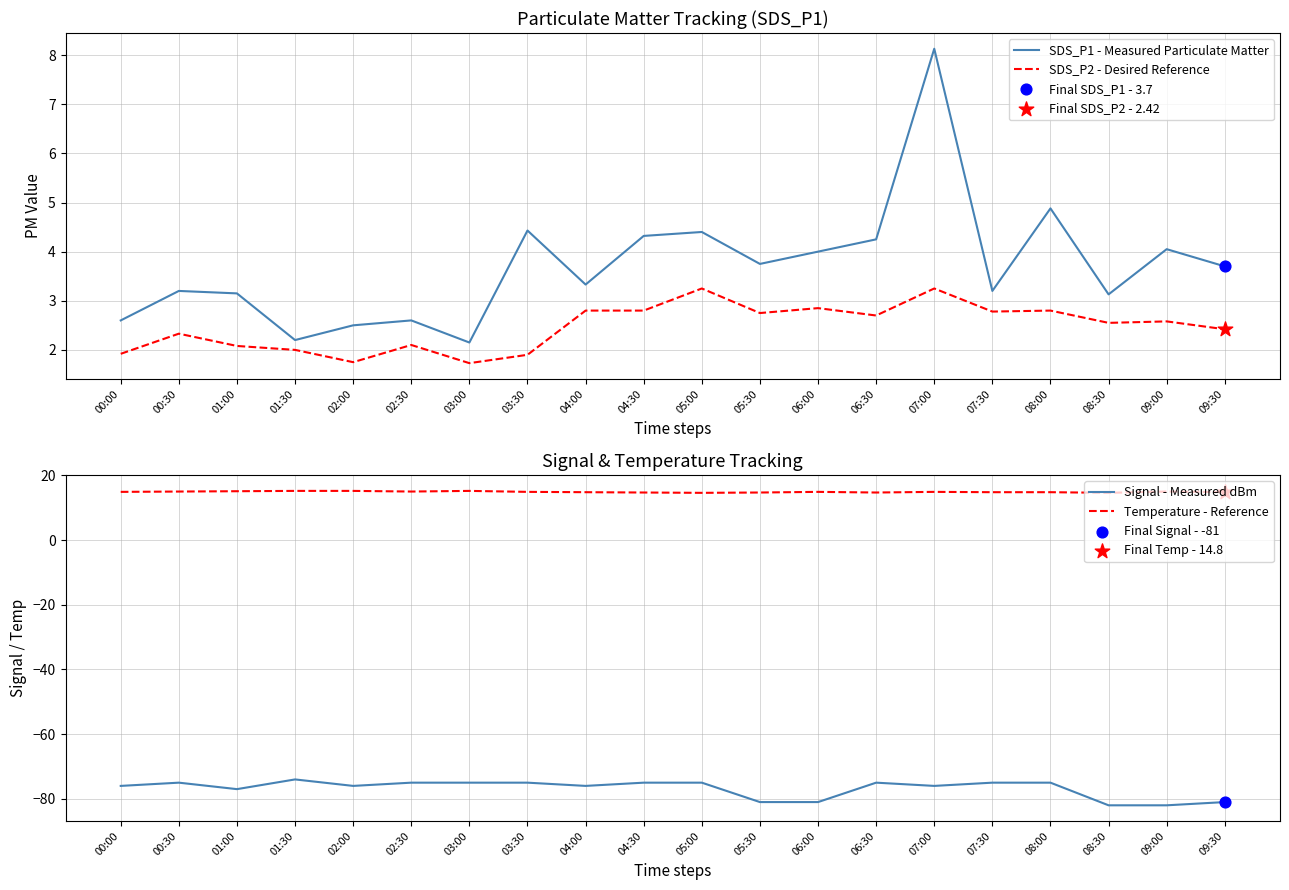

Is the value of SDS_P2 - Desired Reference at 05:00 greater than the value of Signal - Measured dBm at 02:00?

Yes